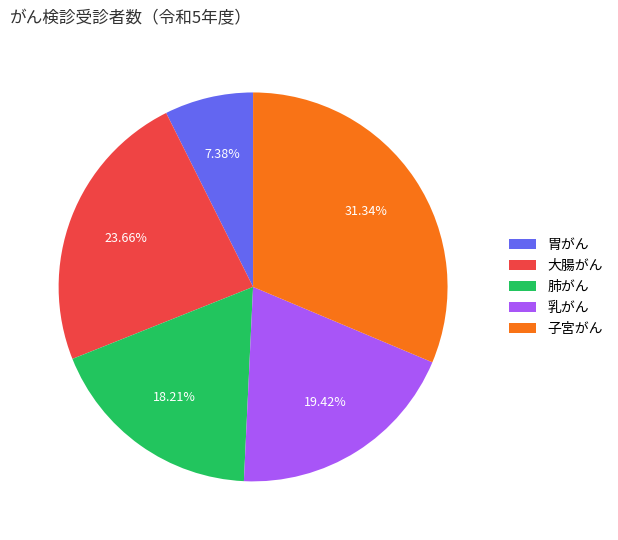

Which slice is the smallest?

胃がん